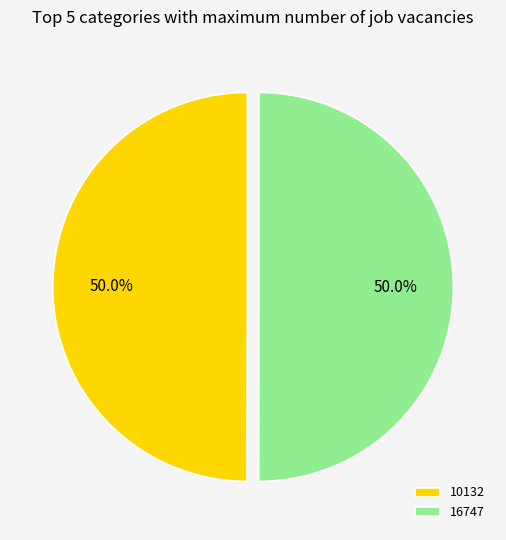

What percentage do 10132 and 16747 together represent?

100.0%